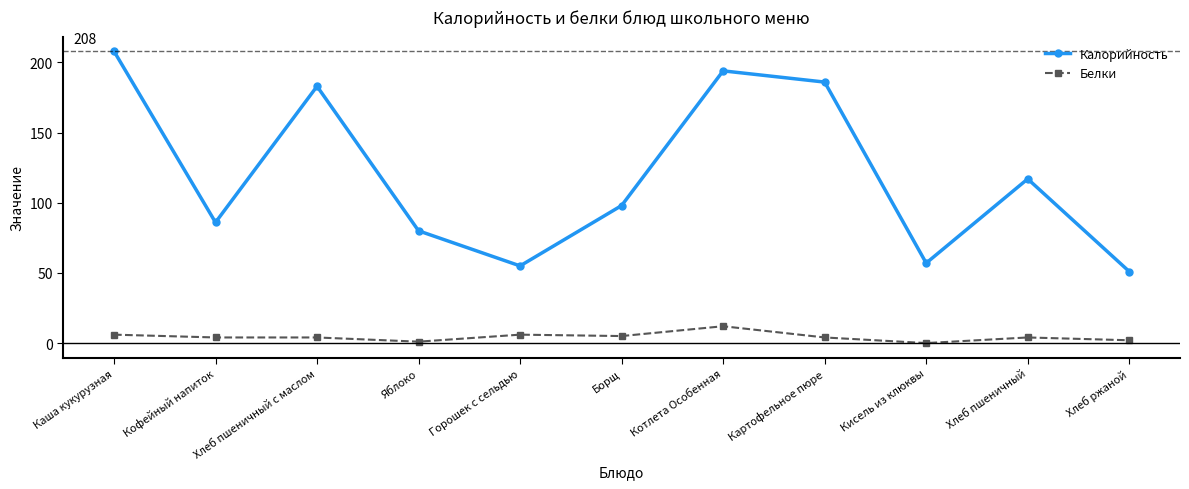

At Хлеб ржаной, list the series in order from largest to smallest.

Калорийность, Белки